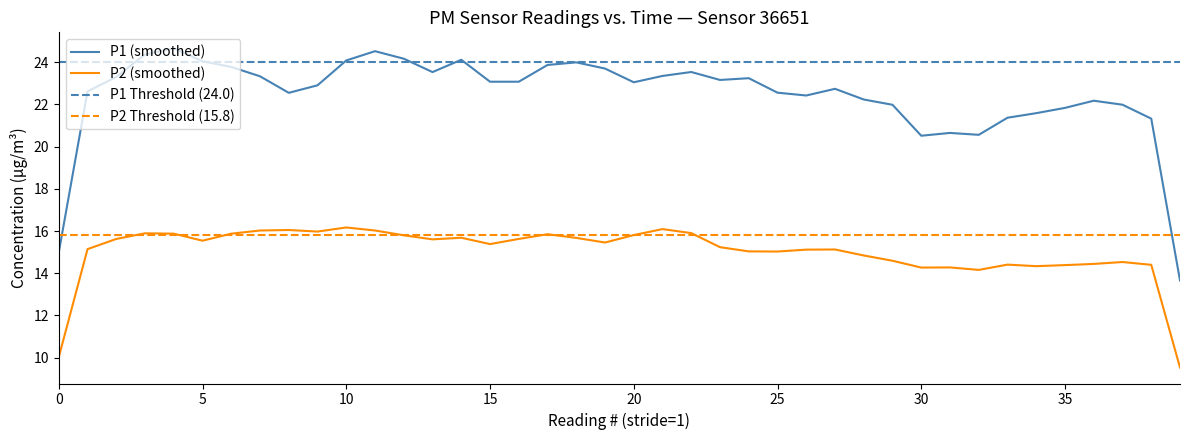

Which has a higher value, 37 or 21?

21